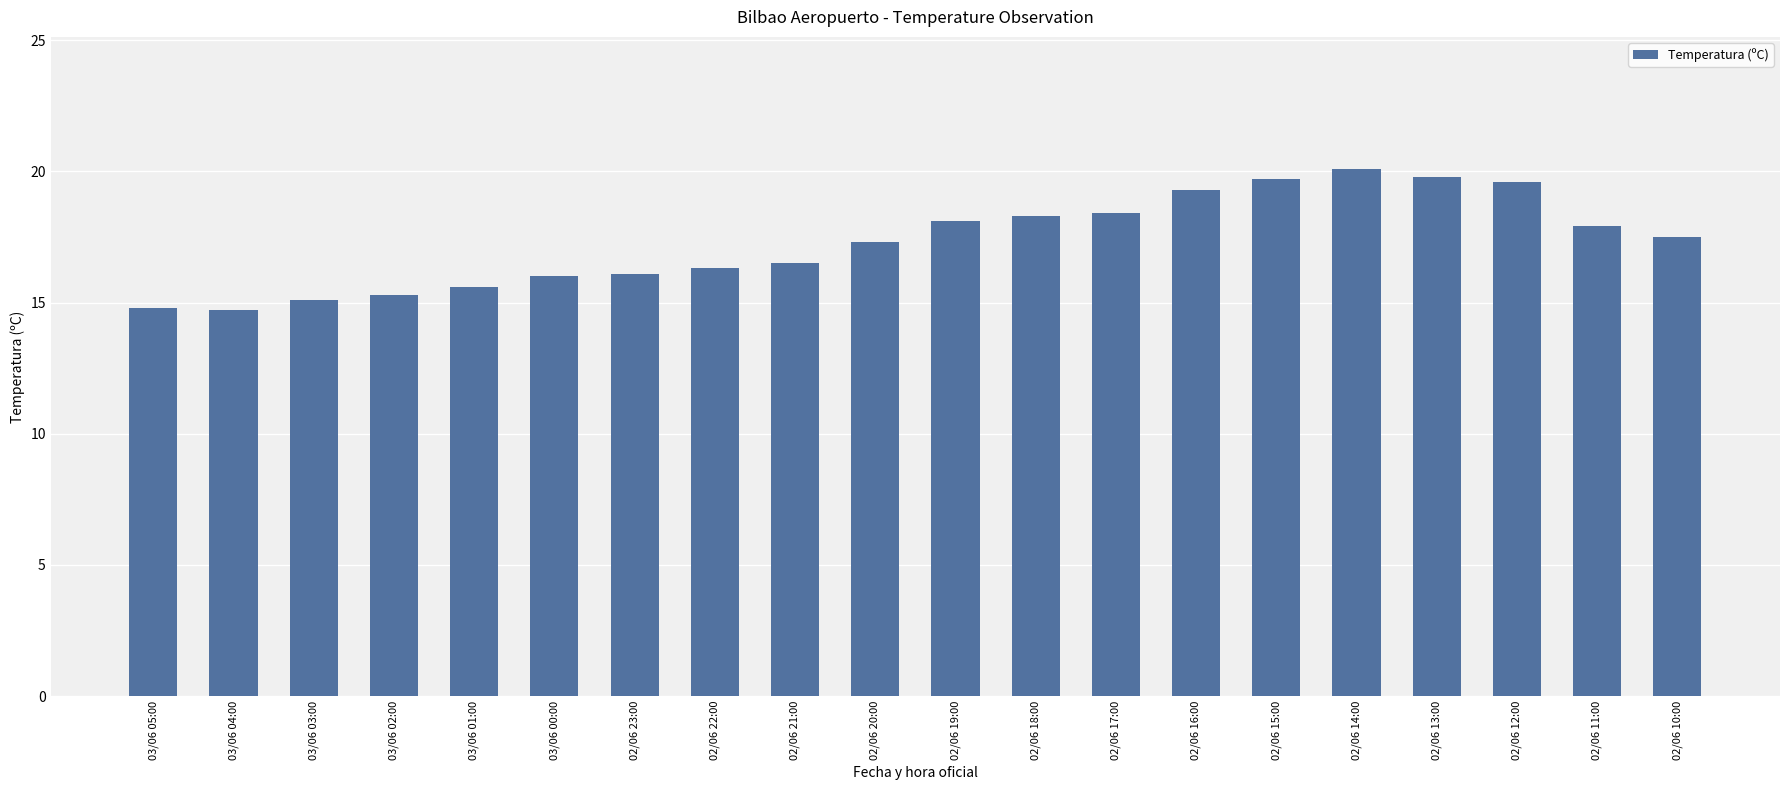

What is the difference between the maximum and second lowest values?

5.3